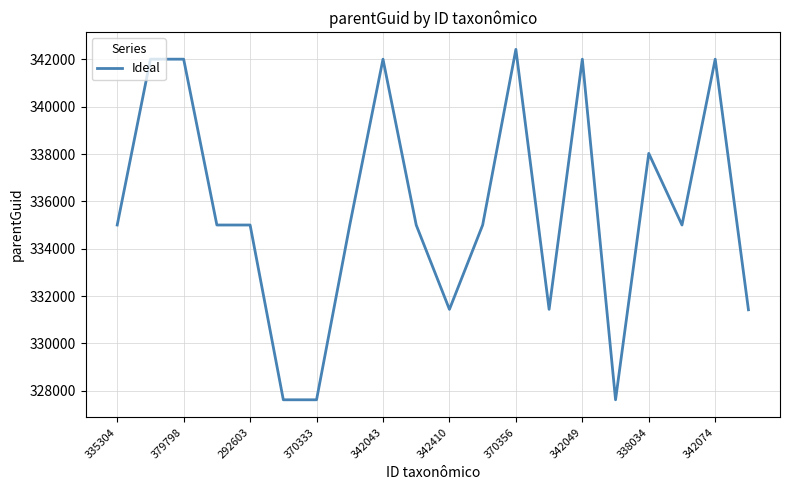

Does the chart have visible grid lines?

Yes